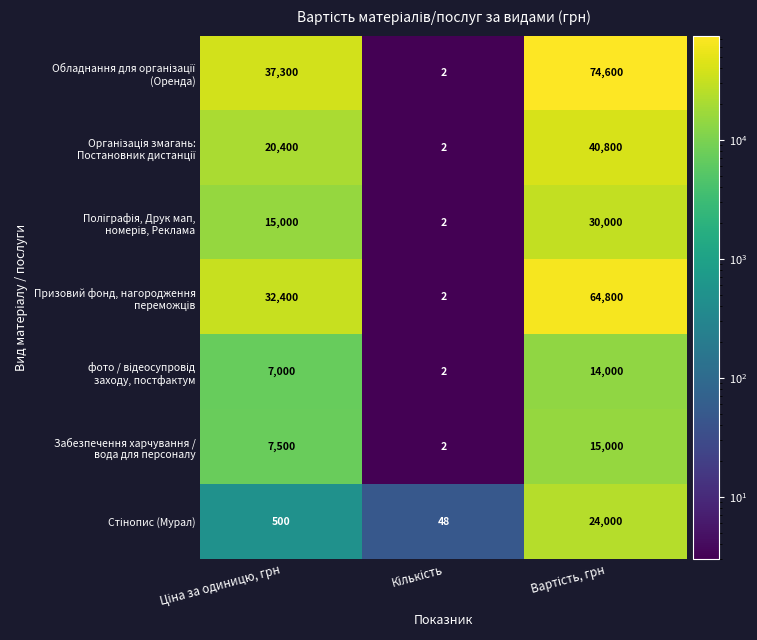

What is the maximum value shown in the chart?

74600